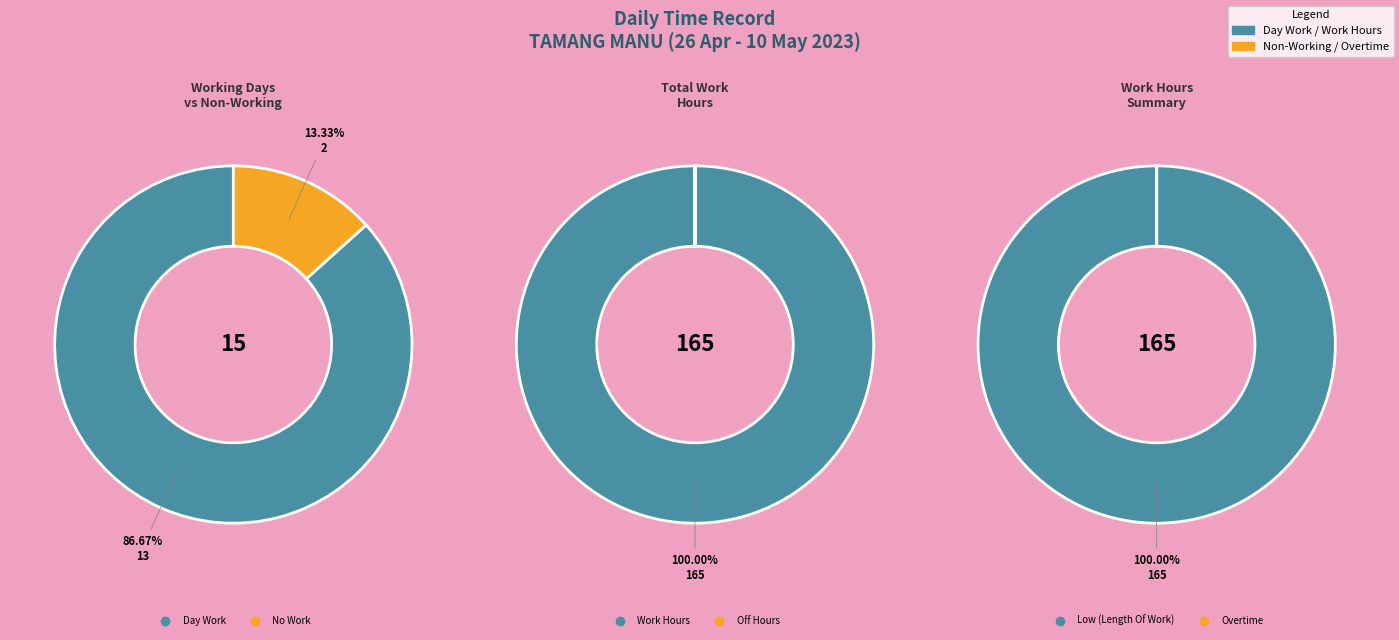

What is the largest slice in the pie chart?

Length Of Work